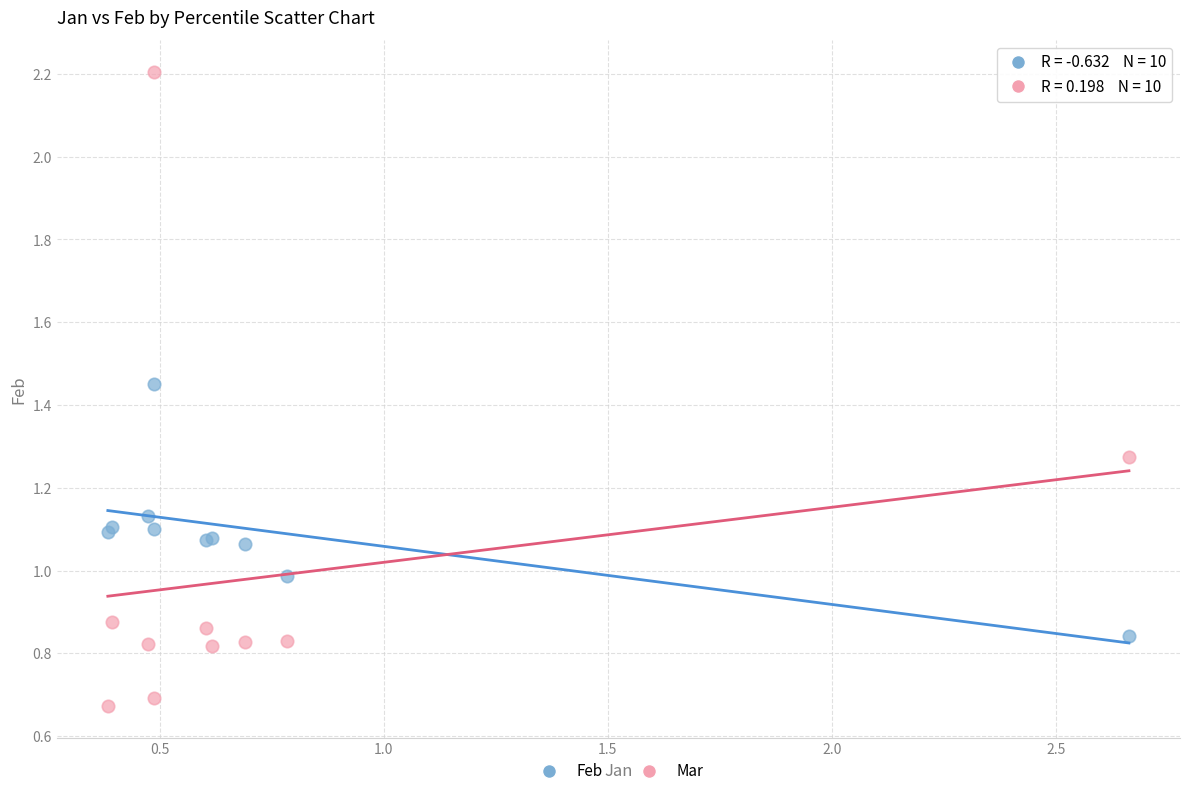

Which series reaches the minimum Y coordinate?

Mar